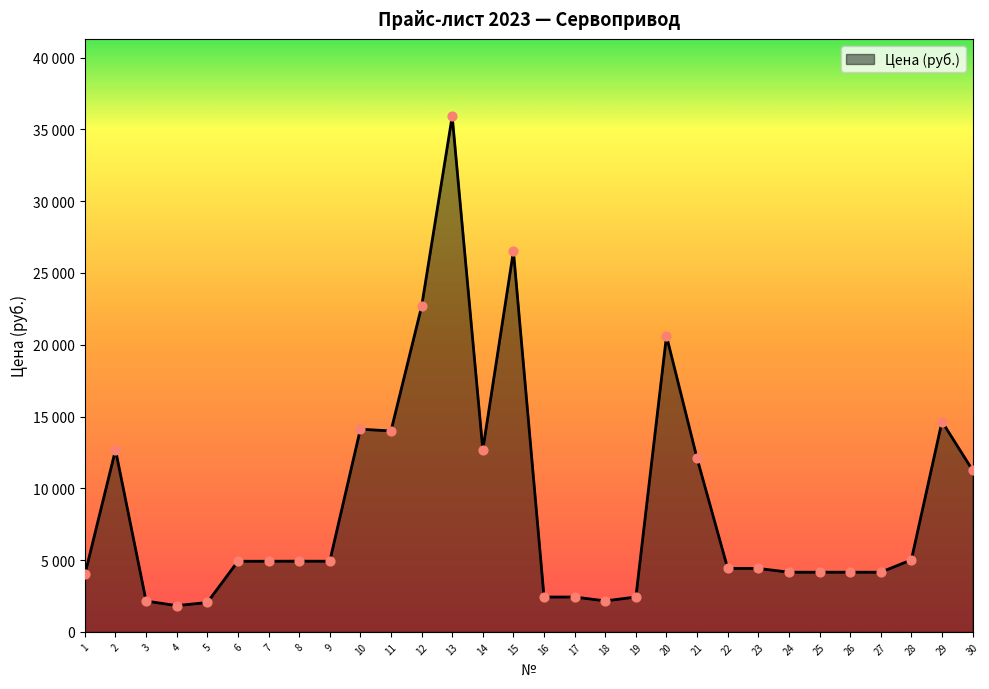

Which has a higher value, 27 or 22?

22